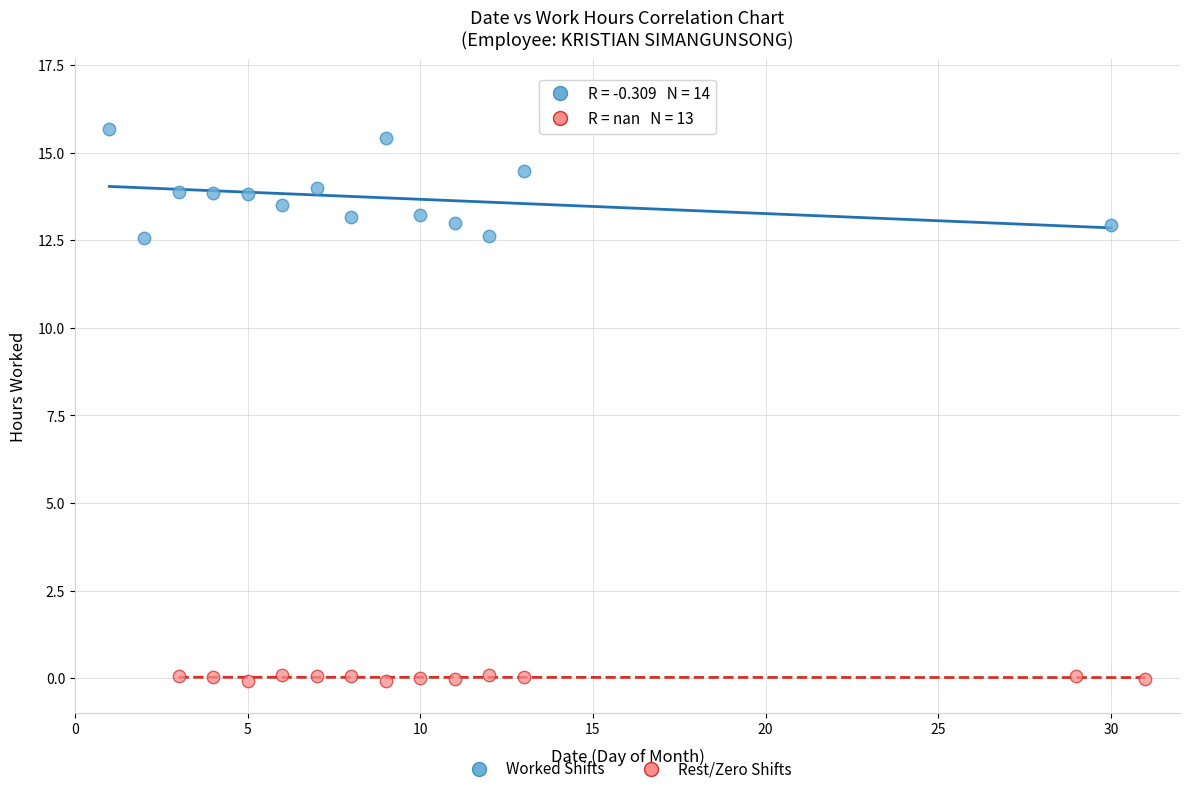

What are all the series names shown in the legend?

Worked Shifts, Rest/Zero Shifts